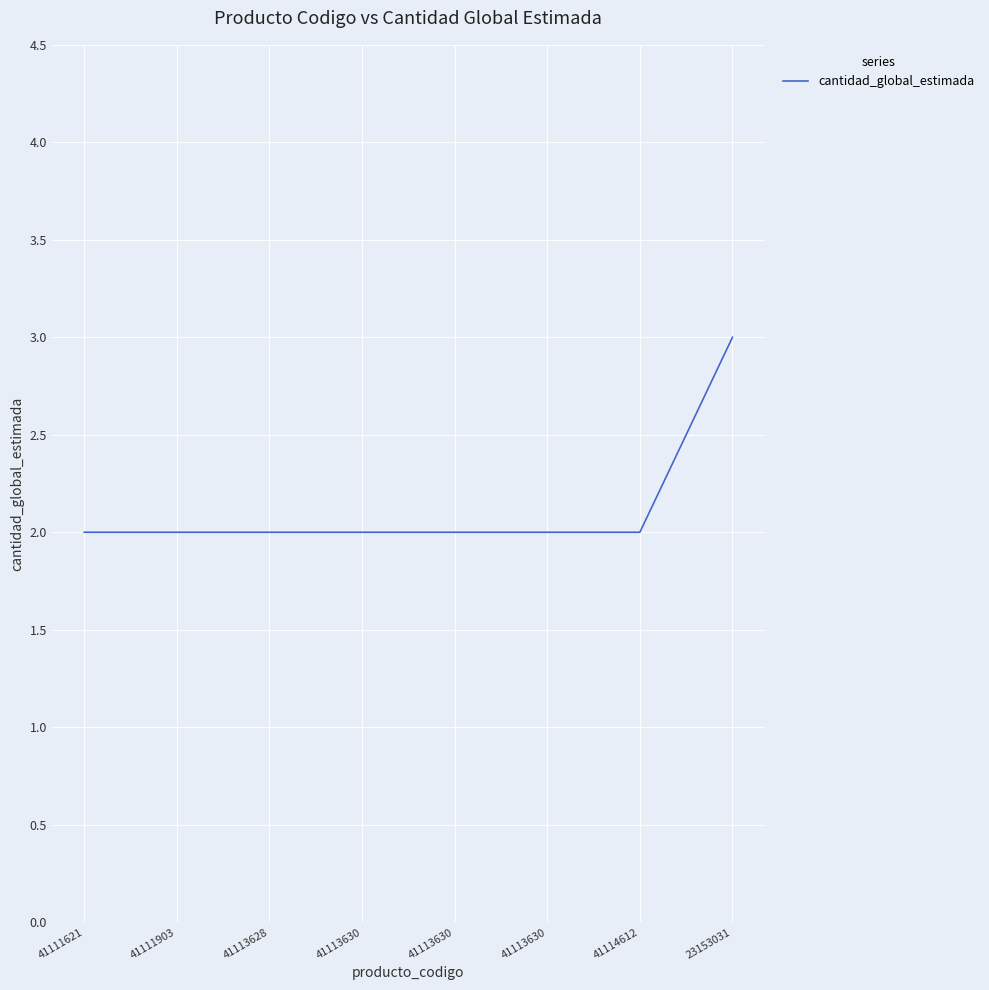

How many lines are shown in the chart?

1